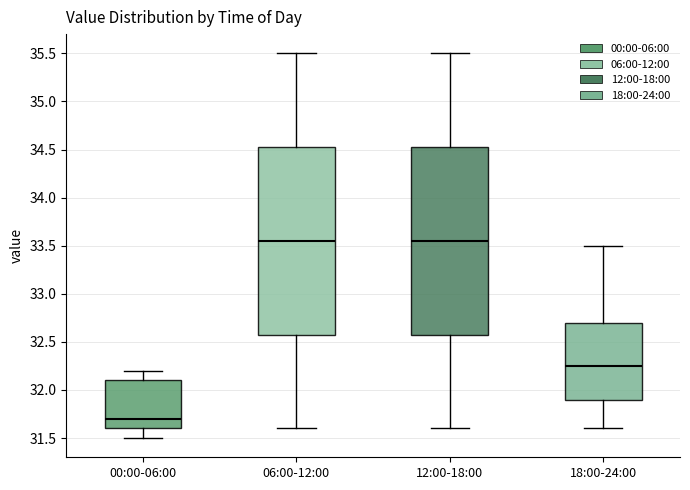

Reading left to right, transcribe this box plot: for each box, give where its median line is, the range the box spans, and where its two whiskers end, as read against the y-axis. The values are not printed on the chart, so give them approximately, as read against the axis.

00:00-06:00: median 31.70, box 31.60 to 32.10, whiskers 31.50 to 32.20
06:00-12:00: median 33.55, box 32.60 to 34.55, whiskers 31.60 to 35.50
12:00-18:00: median 33.55, box 32.60 to 34.55, whiskers 31.60 to 35.50
18:00-24:00: median 32.25, box 31.90 to 32.70, whiskers 31.60 to 33.50